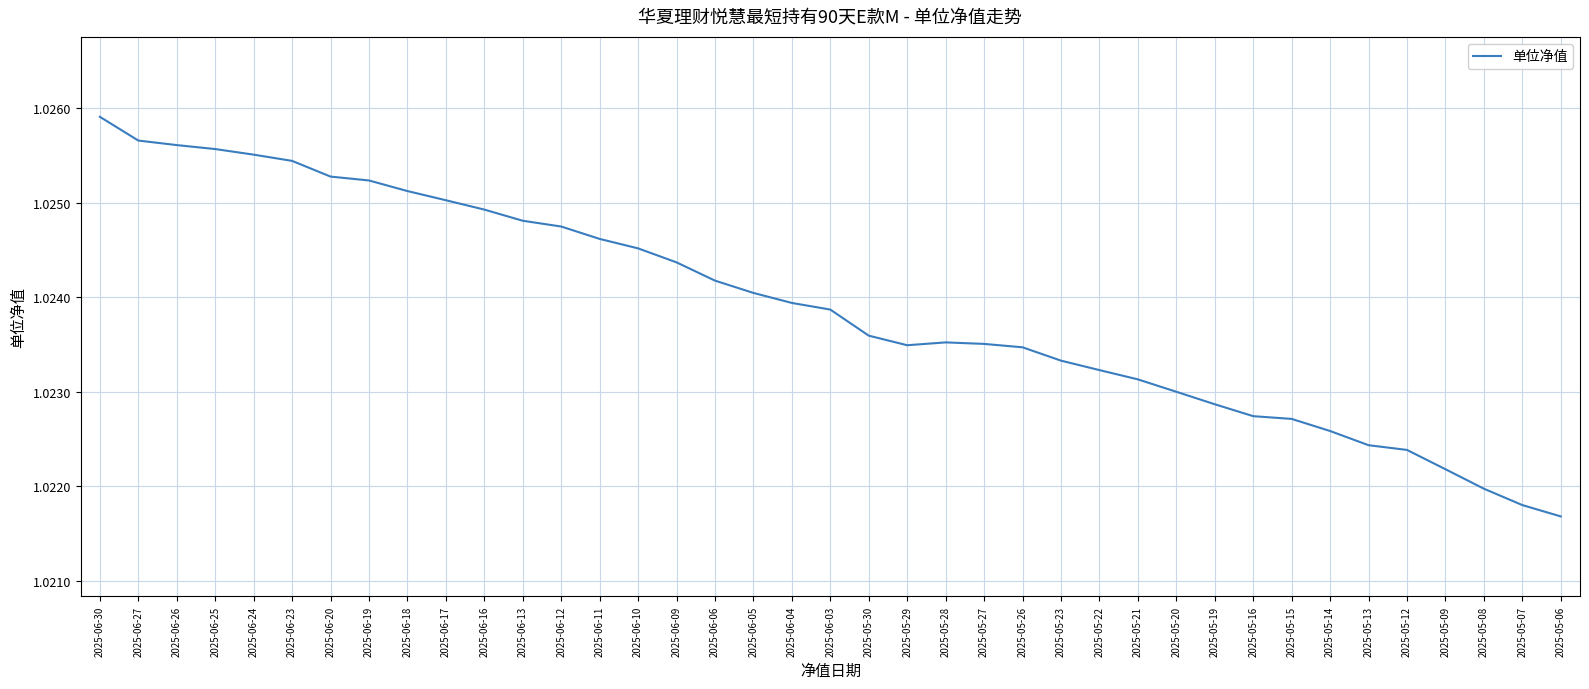

Where is the data nearest to the value 1?

2025-05-06